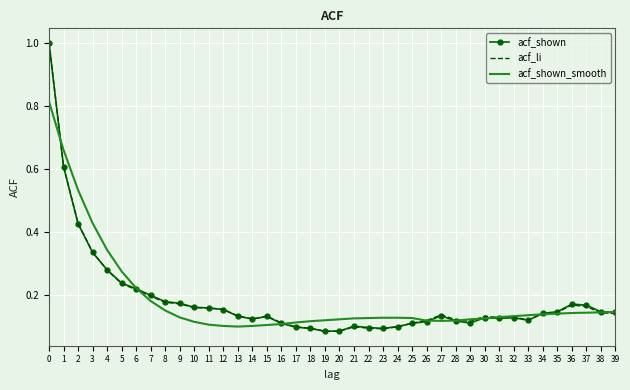

What is the maximum value for acf_shown?

1.0